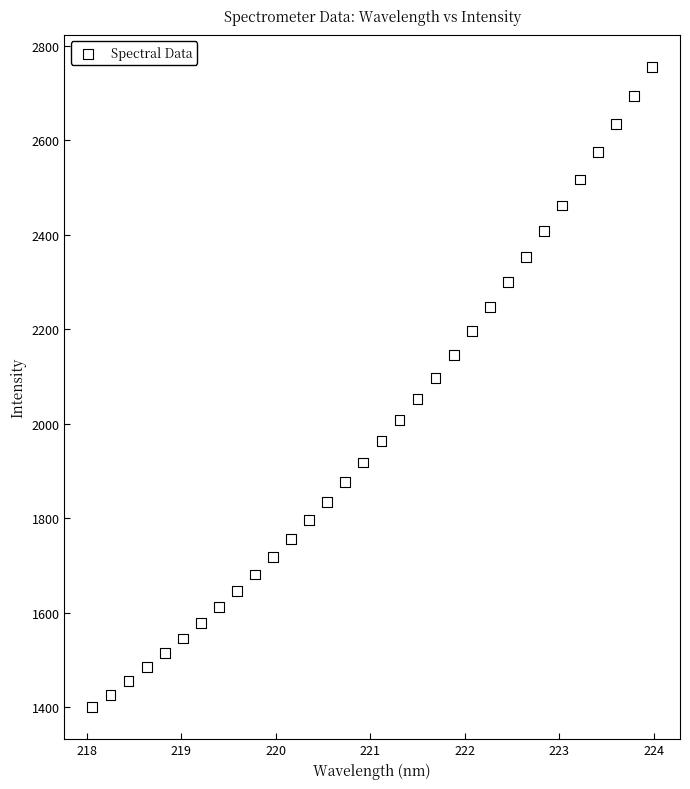

What is the range of X values (max minus min)?

5.9